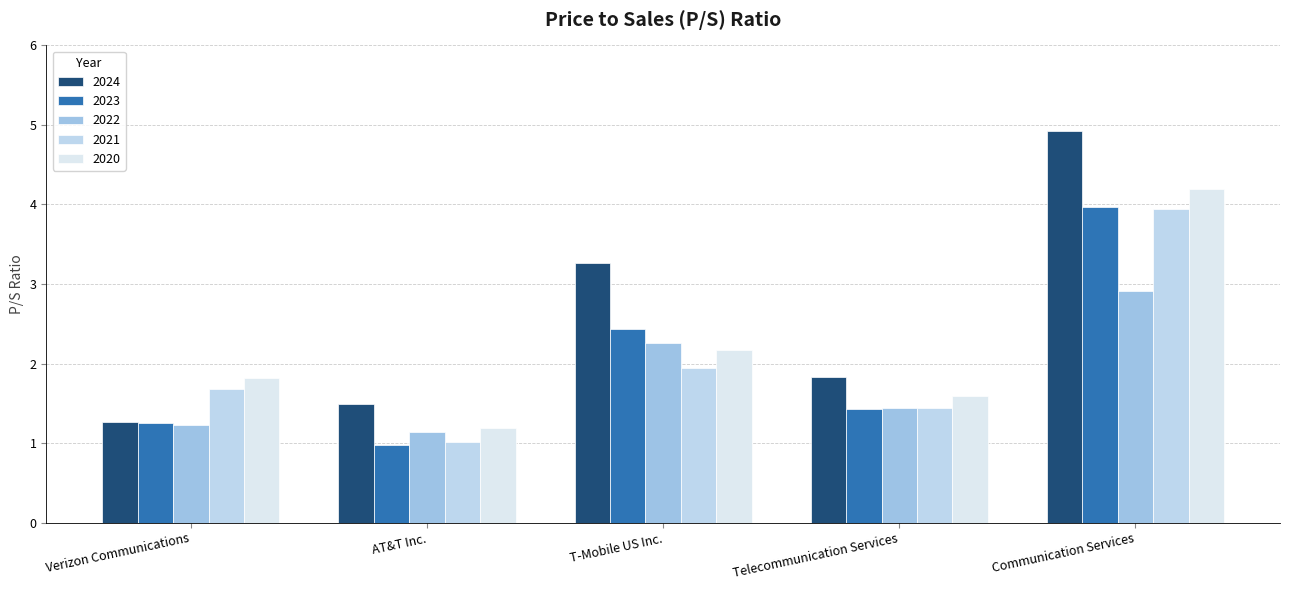

What is the difference between the 2021 values at Telecommunication Services and AT&T Inc.?

0.4